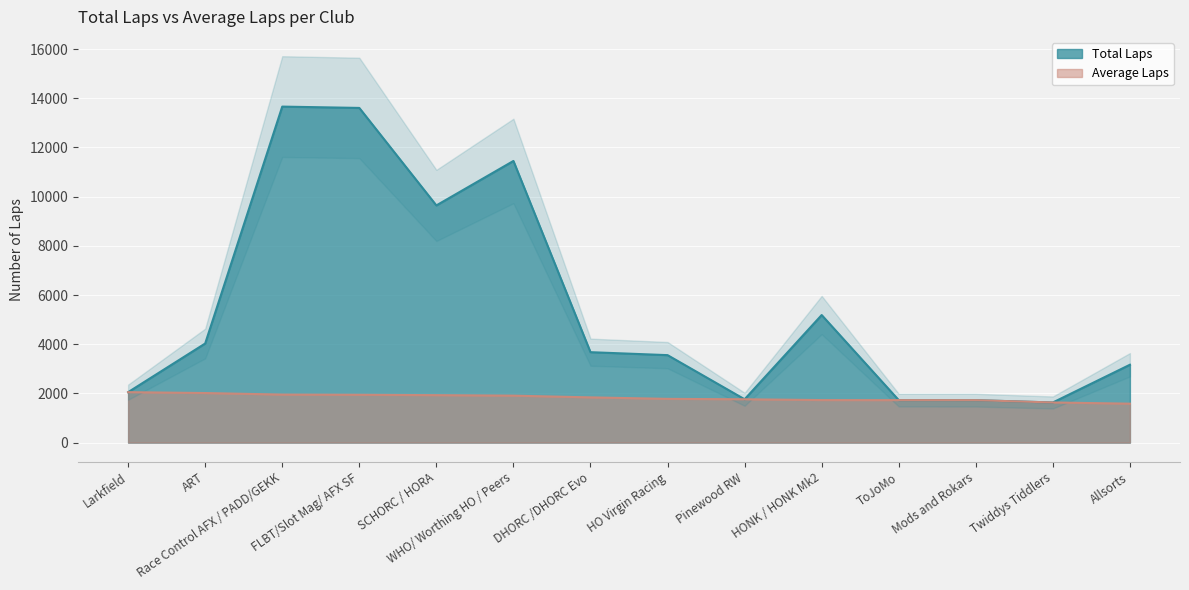

Which category has the highest value across all series?

Race Control AFX / PADD/GEKK